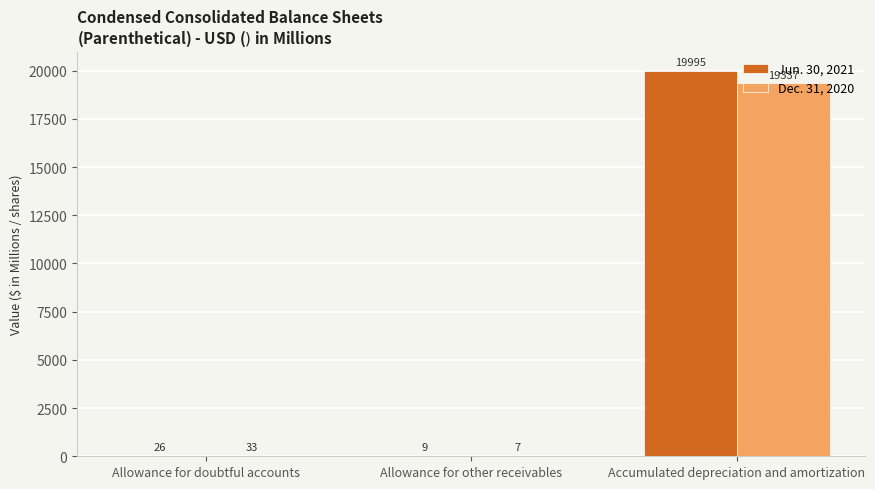

Is the value of Dec. 31, 2020 at Accumulated depreciation and amortization greater than the value of Jun. 30, 2021 at Allowance for doubtful accounts?

Yes